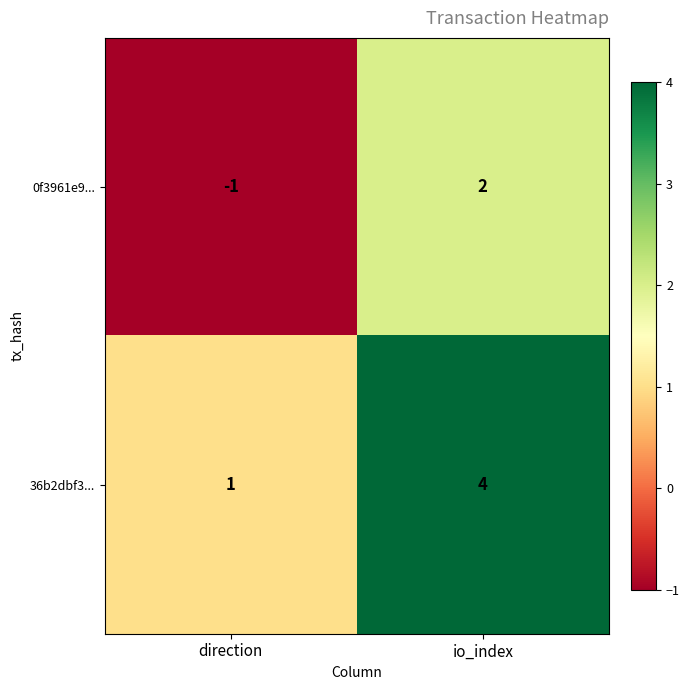

What is the difference between the maximum and minimum values in the 36b2dbf3... series?

3